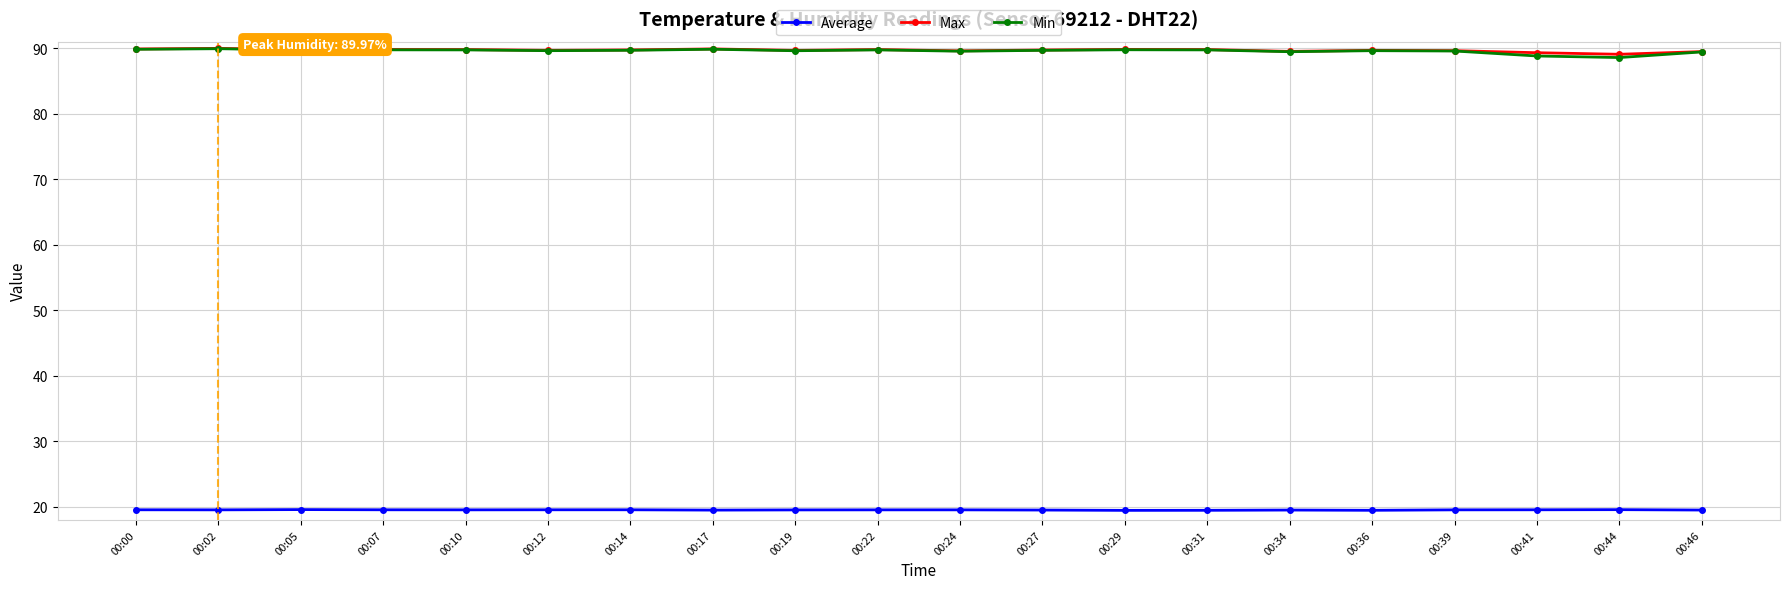

True or false: Max has more than 0 points higher than both neighbors.

True